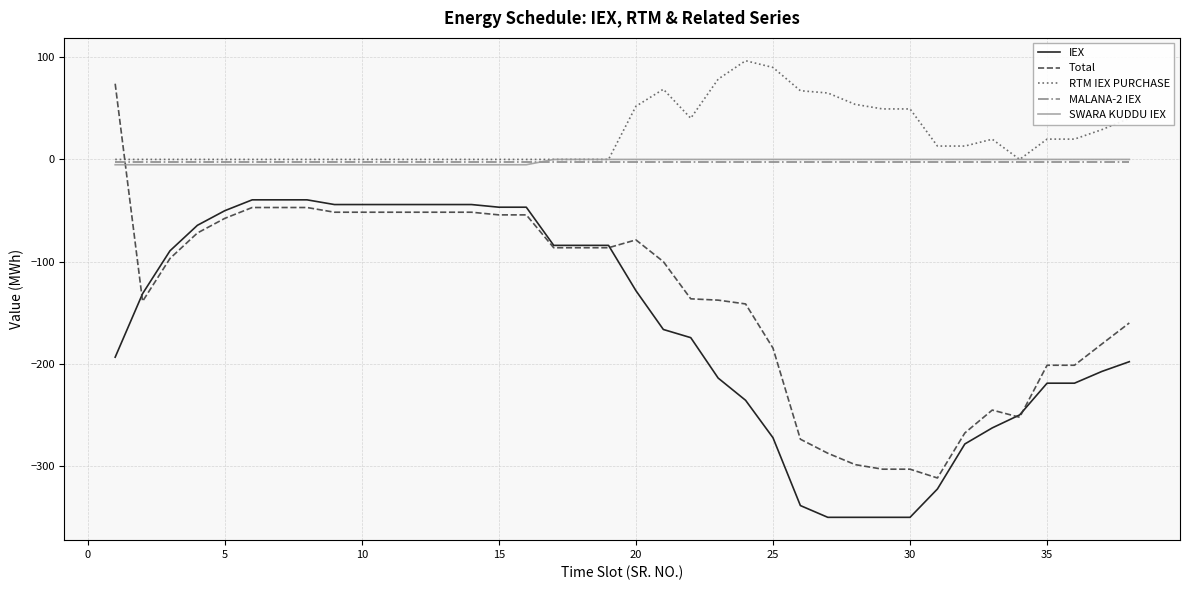

Which series has the largest range (max minus min)?

Total